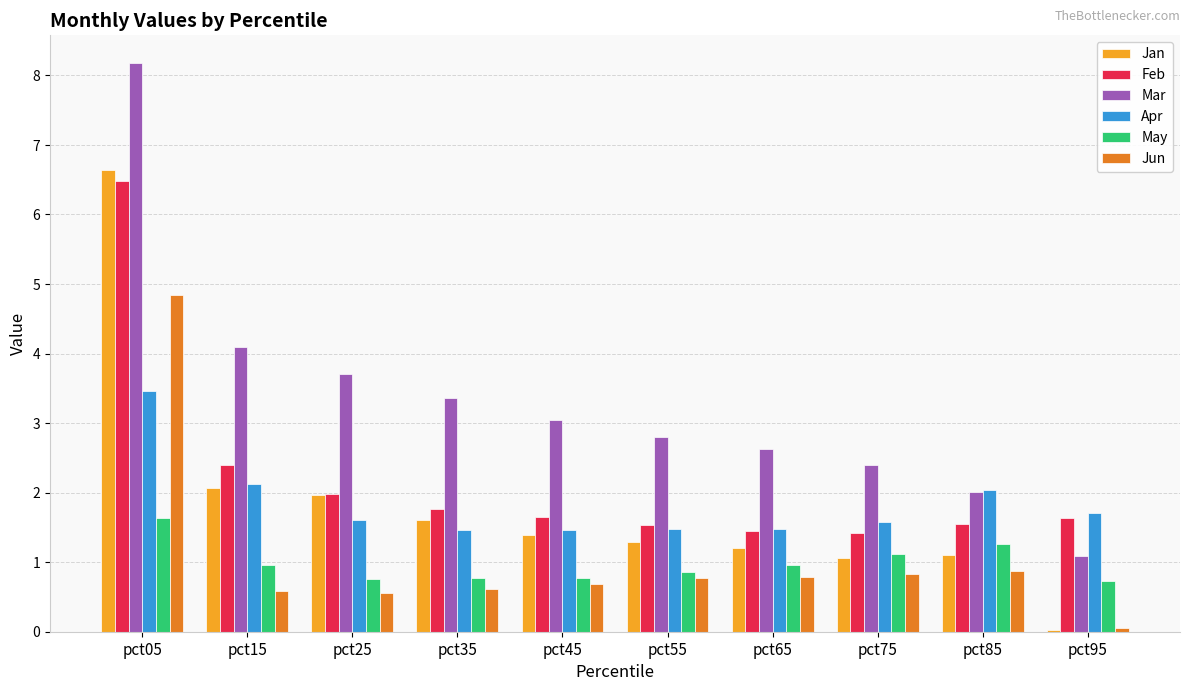

What is the sum of all Apr values?

18.4